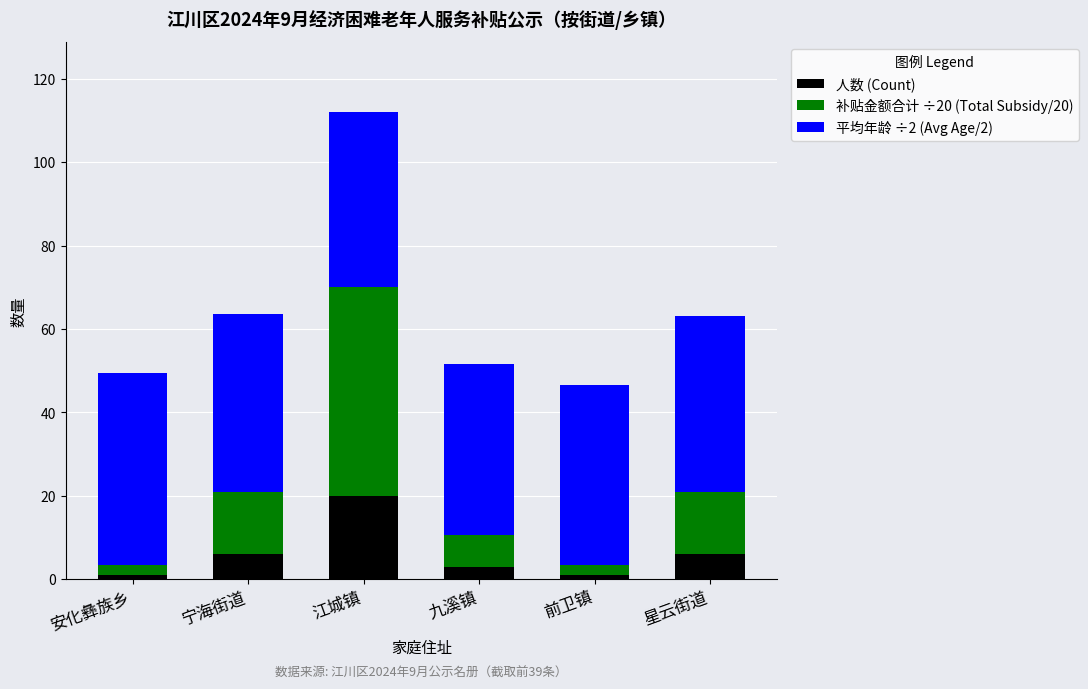

What value does the 人数 (Count) series have at 九溪镇?

3.0